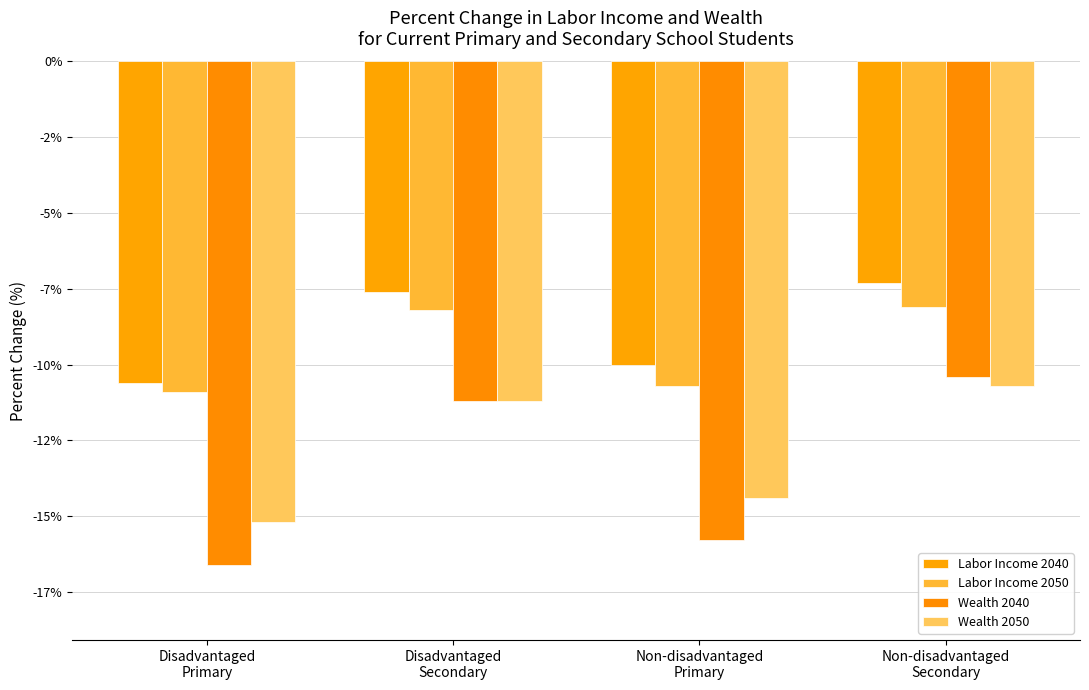

Are the bars horizontal?

No